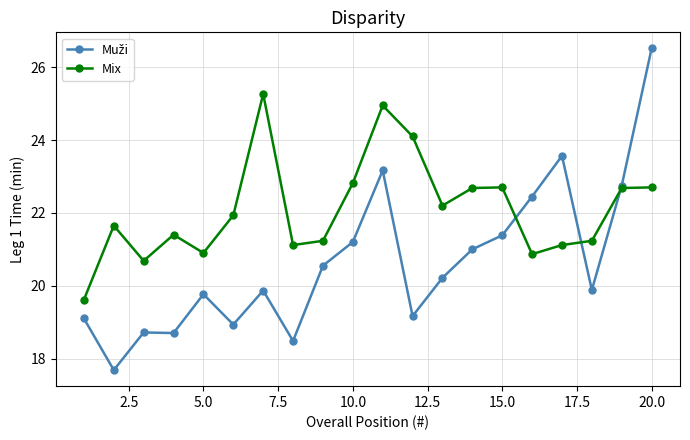

What is the maximum value shown in the chart?

26.5